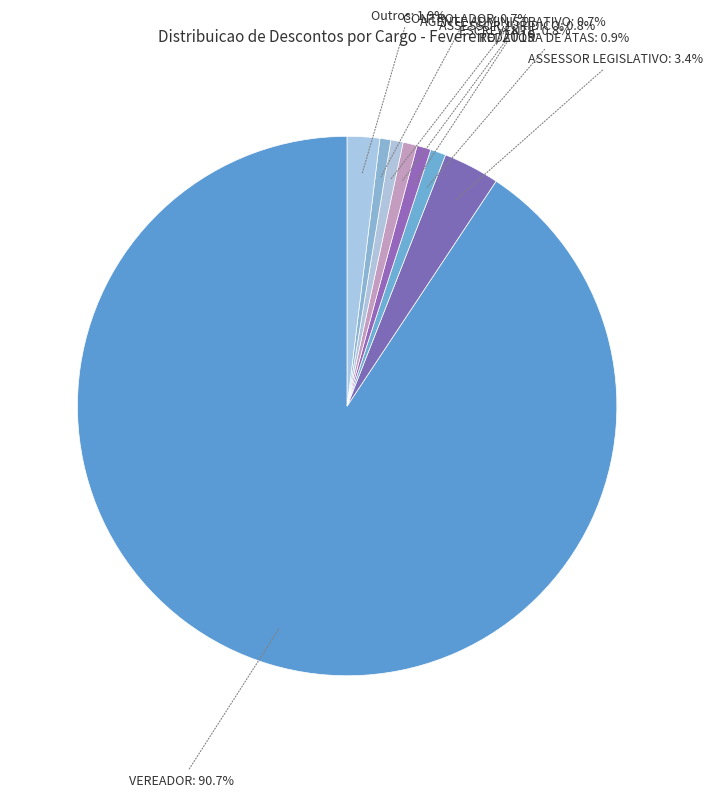

Between REDATORA DE ATAS and ASSESSOR LEGISLATIVO, which is larger?

ASSESSOR LEGISLATIVO